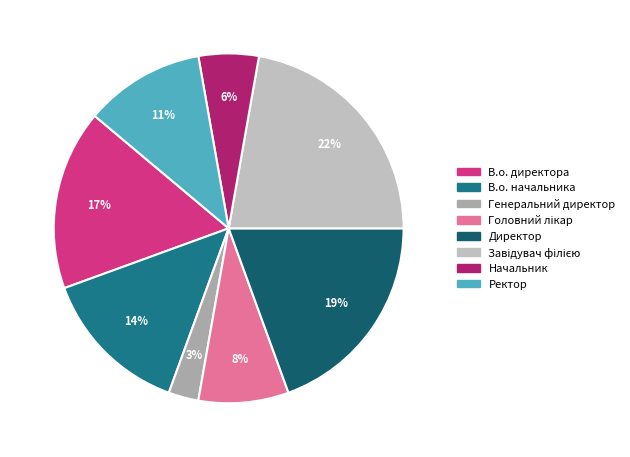

How many slices are in this pie chart?

8